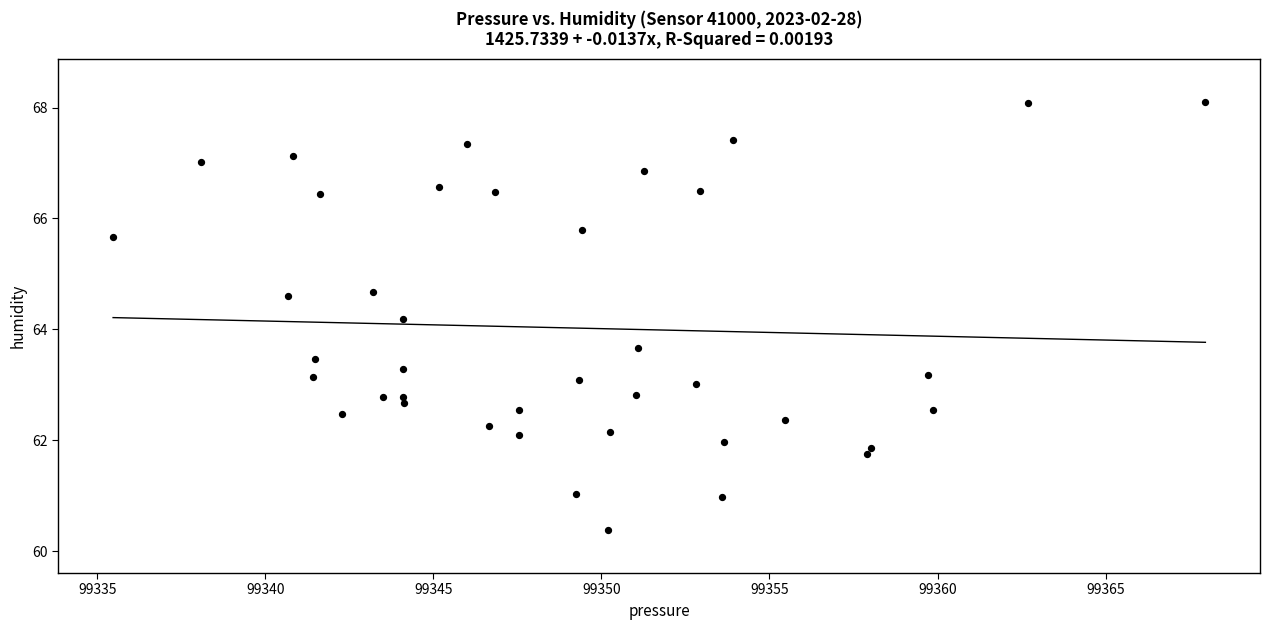

What Y value in the scatter plot is closest to 64?

64.2